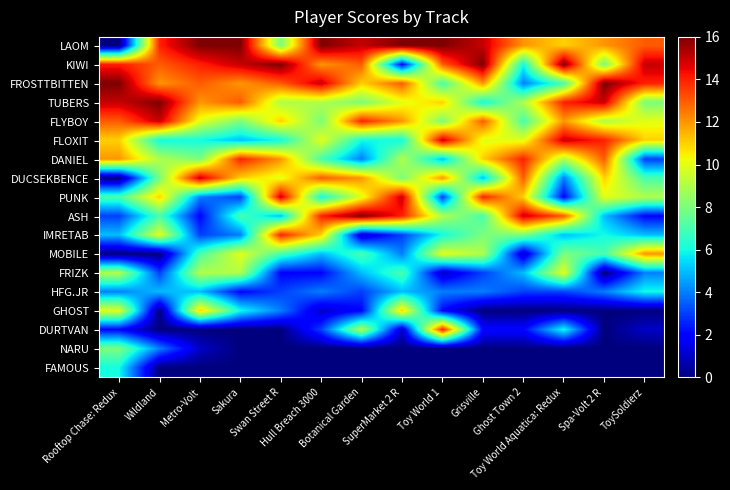

At which category is the sum across all series the highest?

Metro-Volt